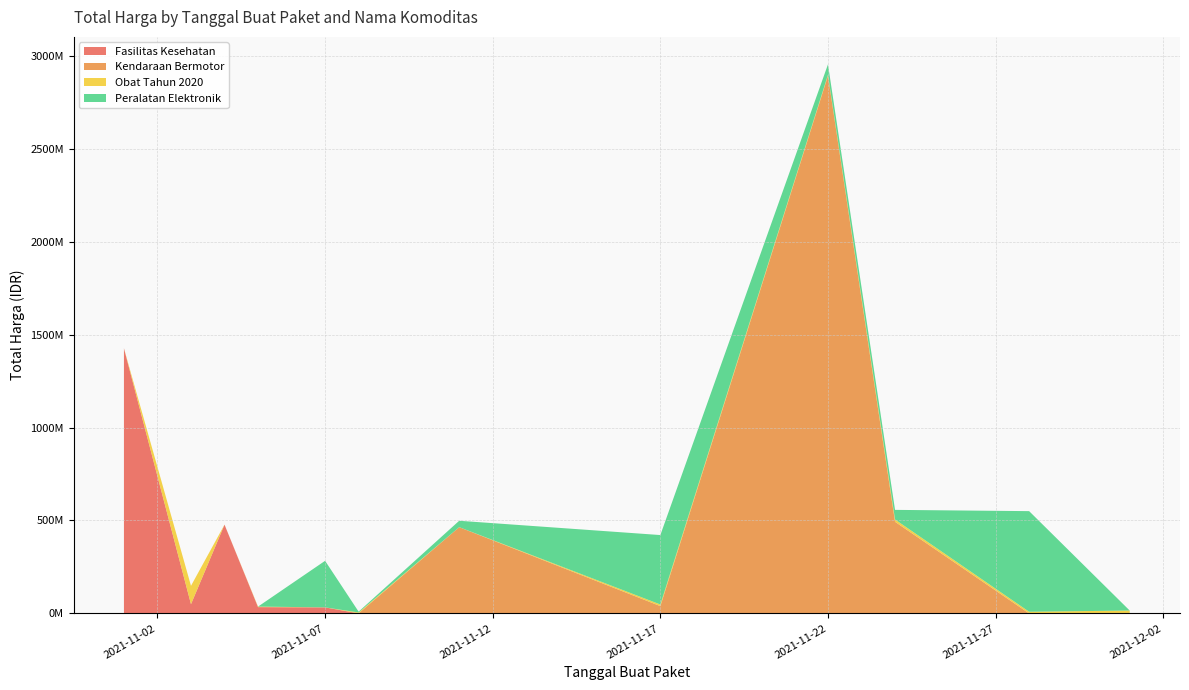

Reading left to right, transcribe all the data shown in this chart.

Fasilitas Kesehatan: 2021-11-01=1425867900	2021-11-03=49730040	2021-11-04=477600000	2021-11-05=34000000	2021-11-07=32441200	2021-11-08=577875	2021-11-11=0	2021-11-17=0	2021-11-22=0	2021-11-24=0	2021-11-28=0	2021-12-01=0
Kendaraan Bermotor: 2021-11-01=0	2021-11-03=0	2021-11-04=0	2021-11-05=0	2021-11-07=0	2021-11-08=0	2021-11-11=464002100	2021-11-17=39440000	2021-11-22=2892122000	2021-11-24=493000000	2021-11-28=0	2021-12-01=0
Obat Tahun 2020: 2021-11-01=333600	2021-11-03=98772570	2021-11-04=78000	2021-11-05=2772000	2021-11-07=265000	2021-11-08=4672200	2021-11-11=182000	2021-11-17=8742500	2021-11-22=5129000	2021-11-24=12453900	2021-11-28=9180000	2021-12-01=15513960
Peralatan Elektronik: 2021-11-01=0	2021-11-03=0	2021-11-04=0	2021-11-05=0	2021-11-07=250350000	2021-11-08=4350000	2021-11-11=34292000	2021-11-17=373404000	2021-11-22=56152800	2021-11-24=51601000	2021-11-28=541071000	2021-12-01=0